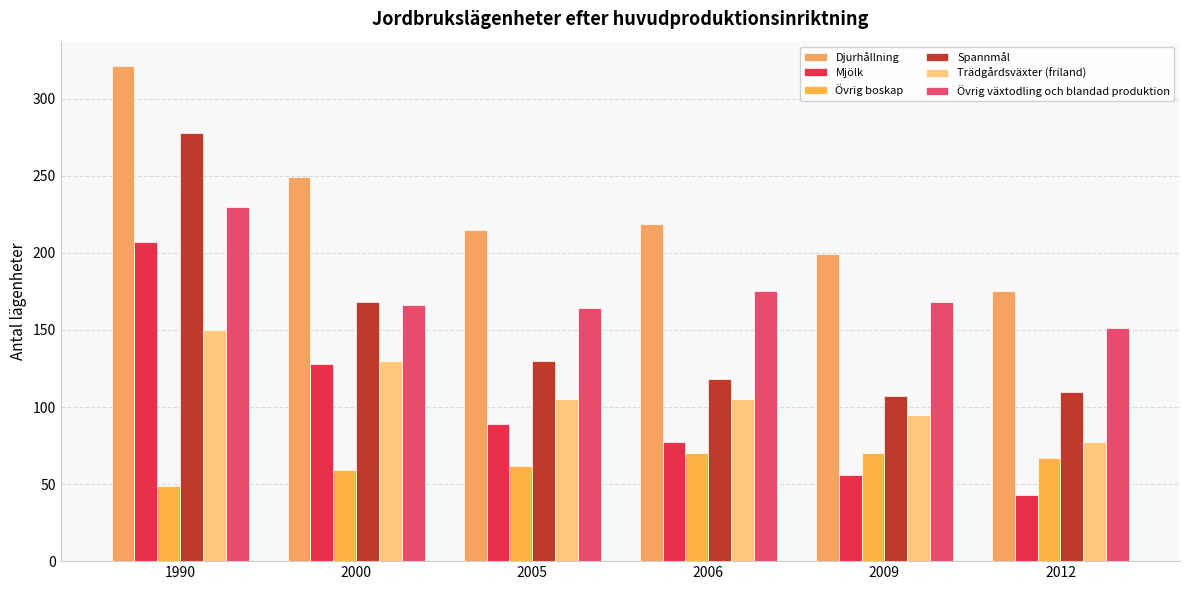

At how many categories does at least one series exceed 320?

1